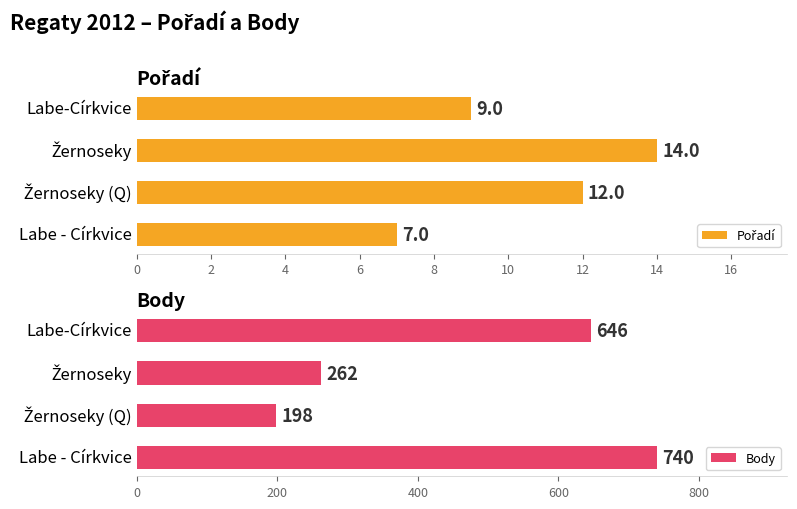

How many bars are there in total?

8